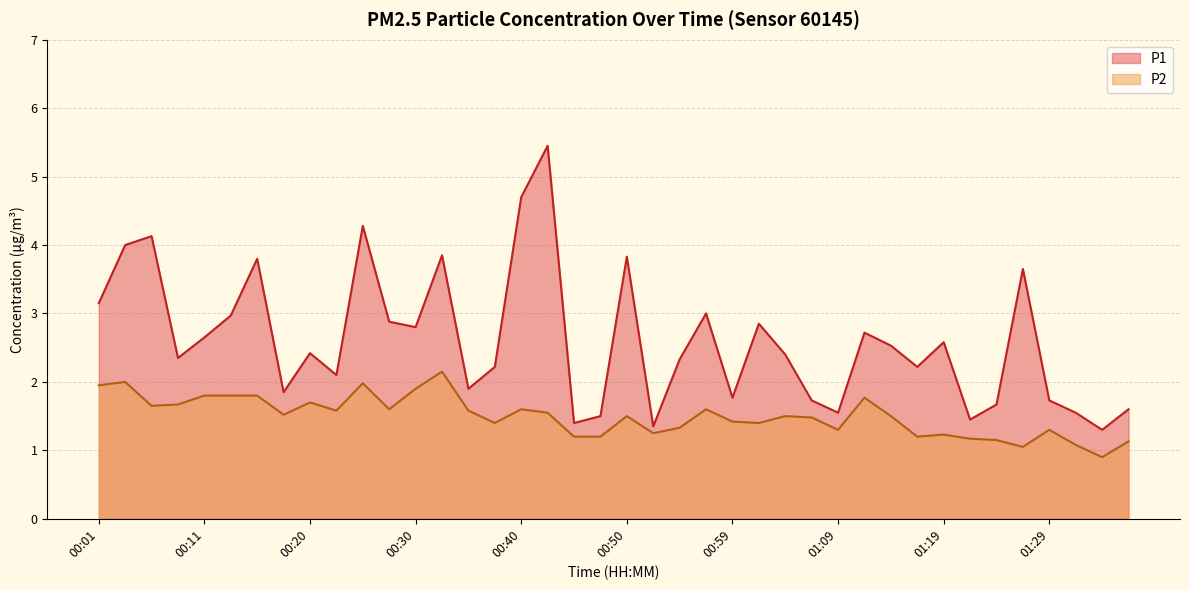

How many data points in P1 are less than 2?

14